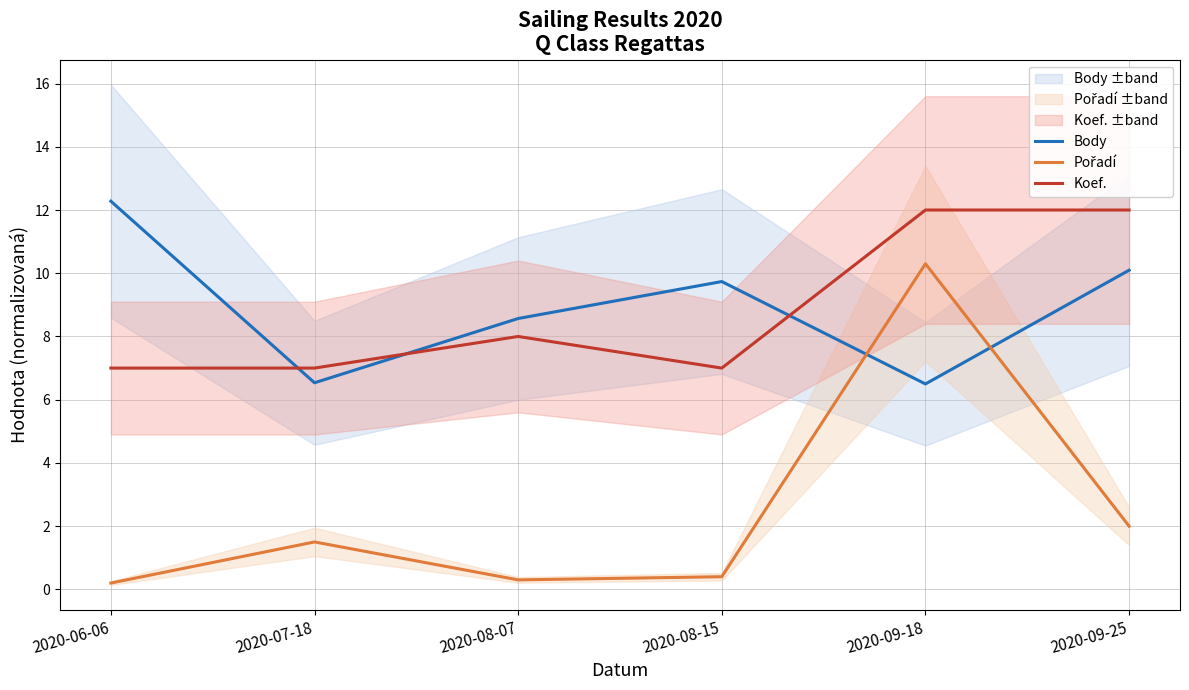

What is the sum of the Pořadí values at 2020-09-25 and 2020-07-18?

3.5